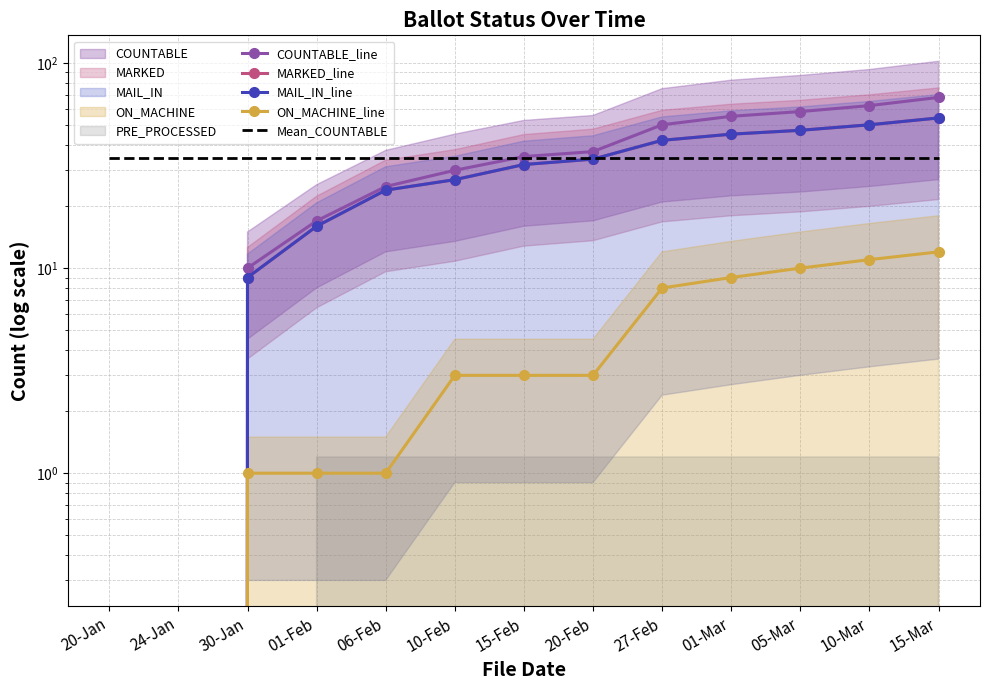

The value of MARKED_line at 20-Jan is 0.0. True or false?

True